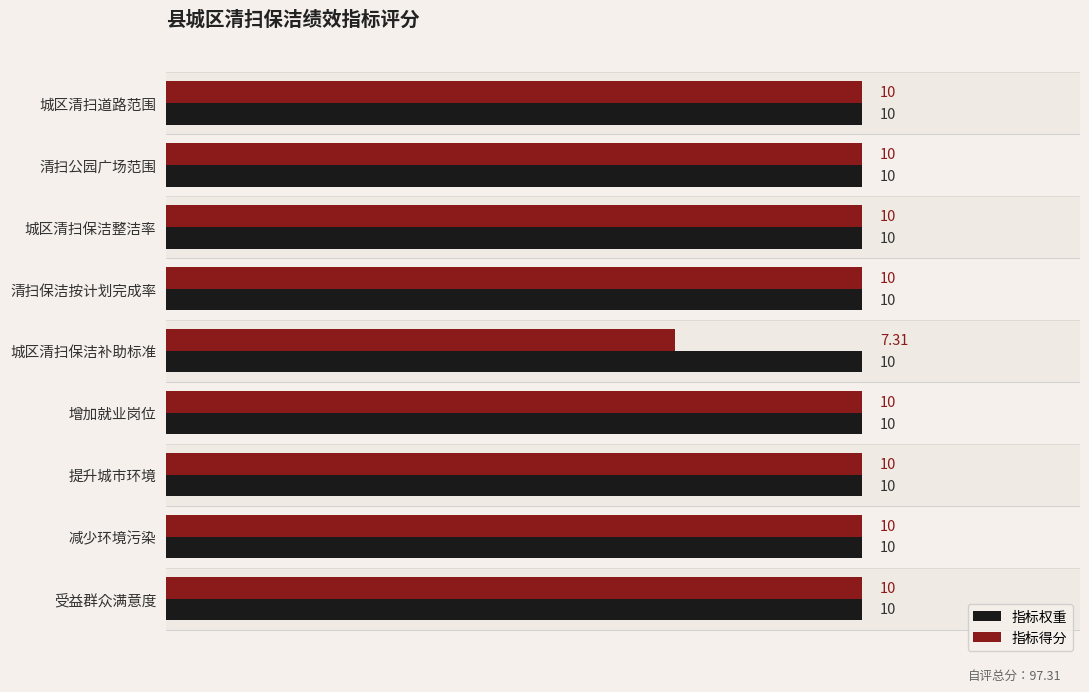

What are all the series names shown in the legend?

指标权重, 指标得分